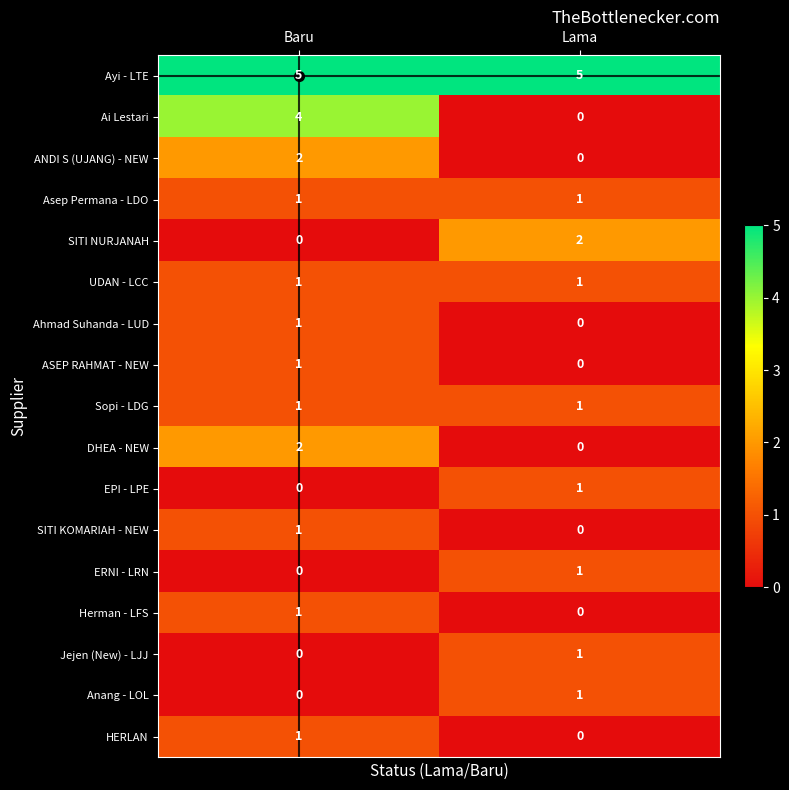

Count the number of categories in the chart.

2